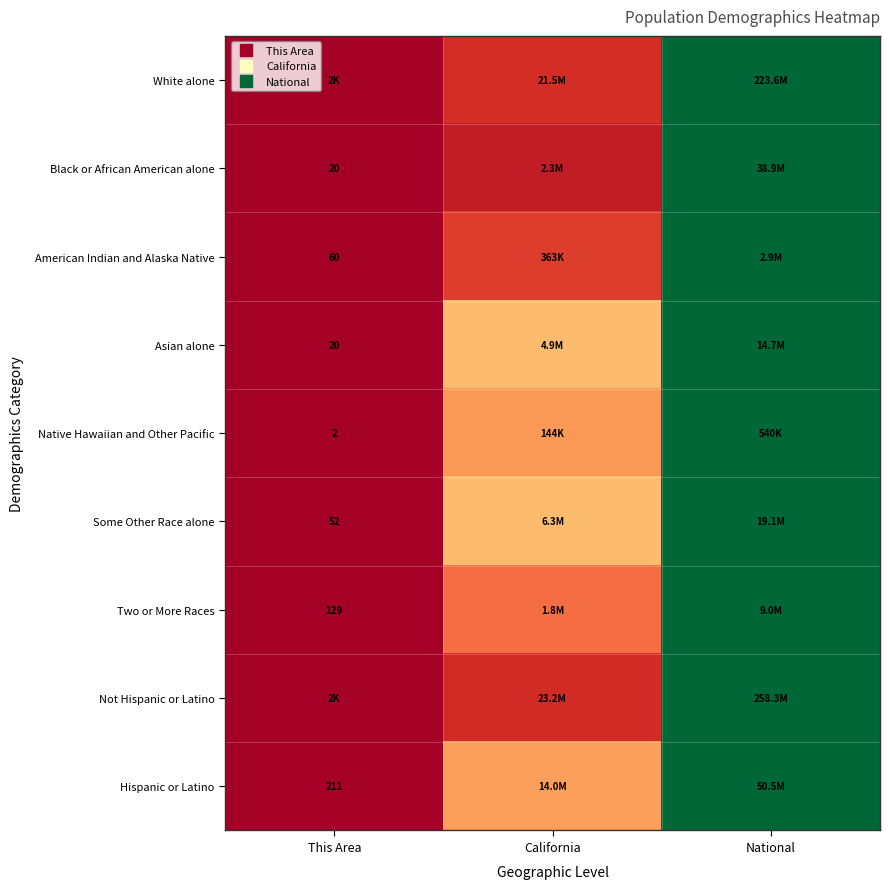

List the labels in order of American Indian and Alaska Native value, smallest first.

This Area, California, National